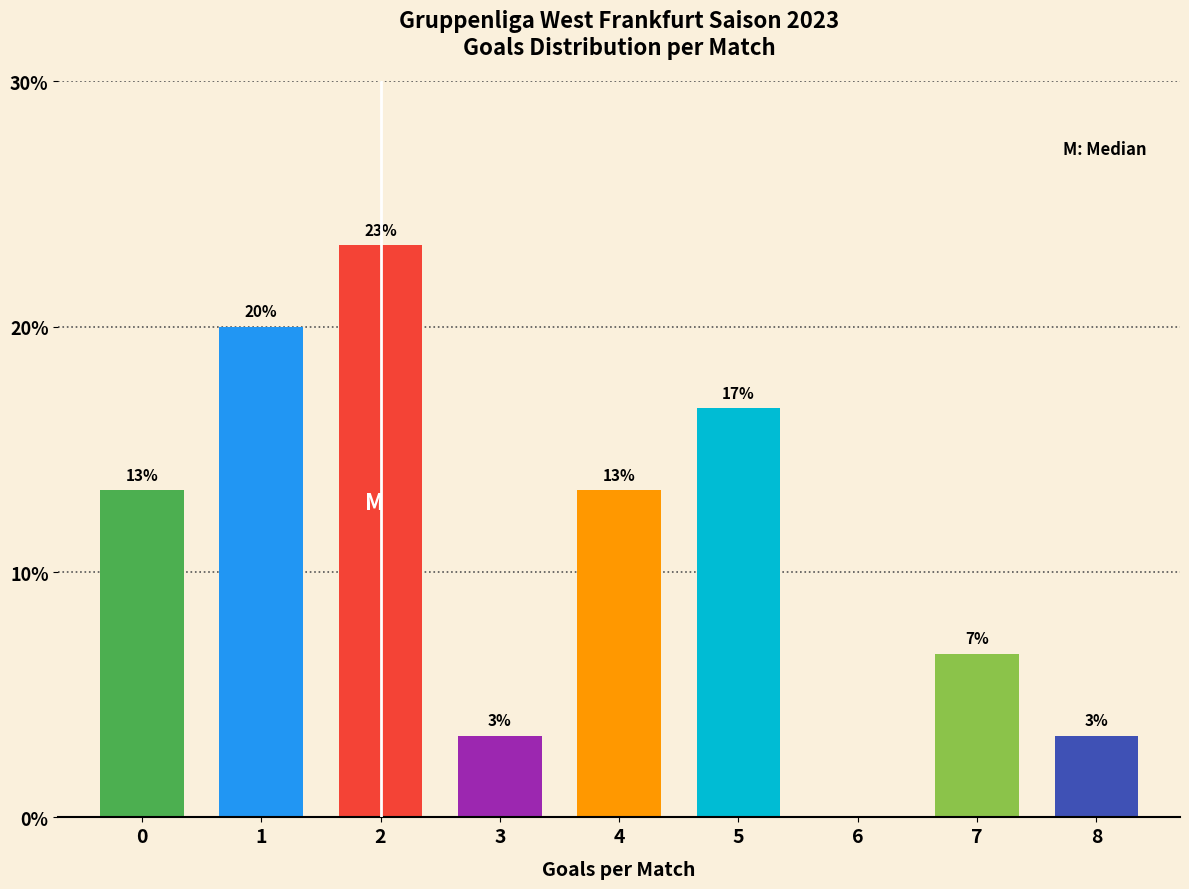

Are the bars horizontal?

No